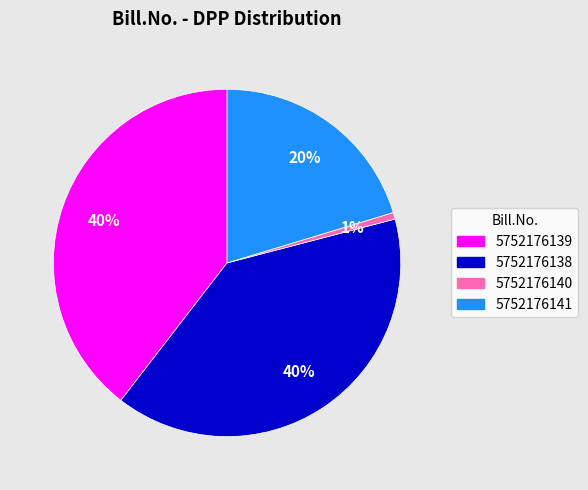

Does 5752176139 represent more than half of the total?

No